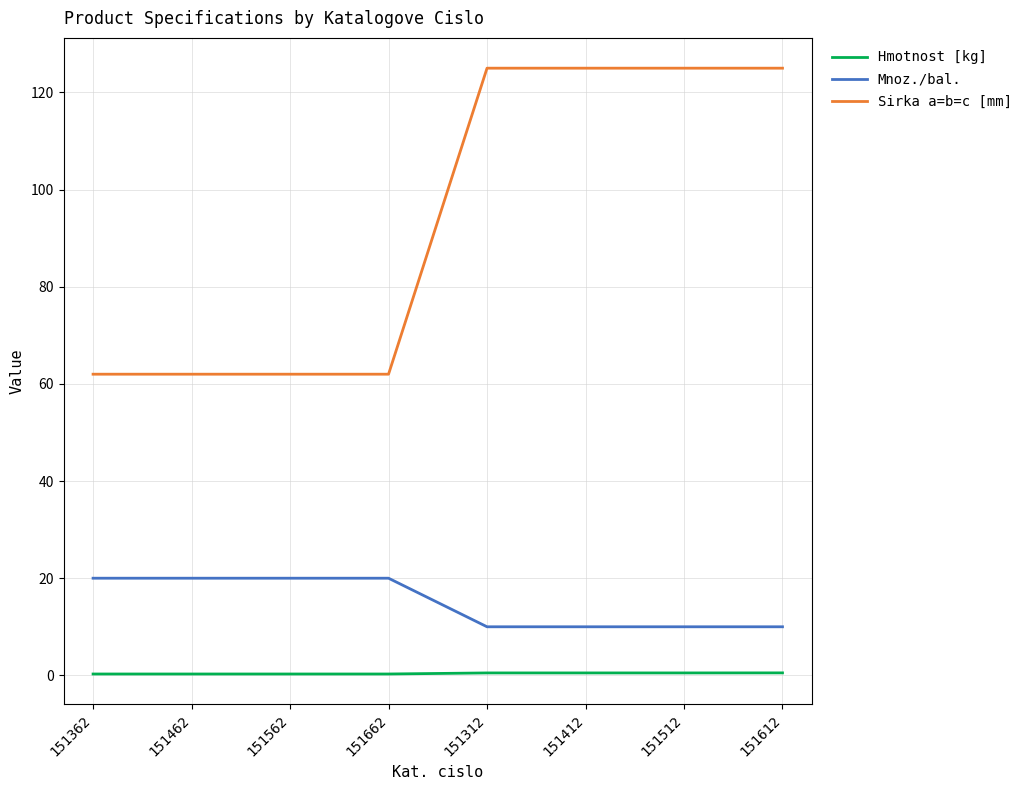

Rank the series at 151412 from highest to lowest value.

Sirka a=b=c [mm], Mnoz./bal., Hmotnost [kg]